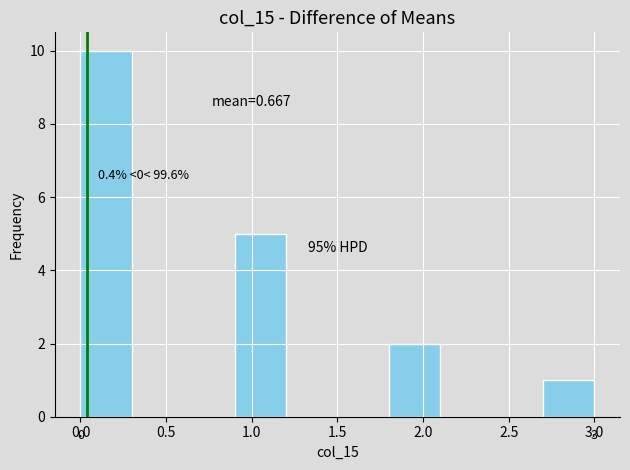

Over which range of the x-axis is the bar tallest?

0.0 to 0.3